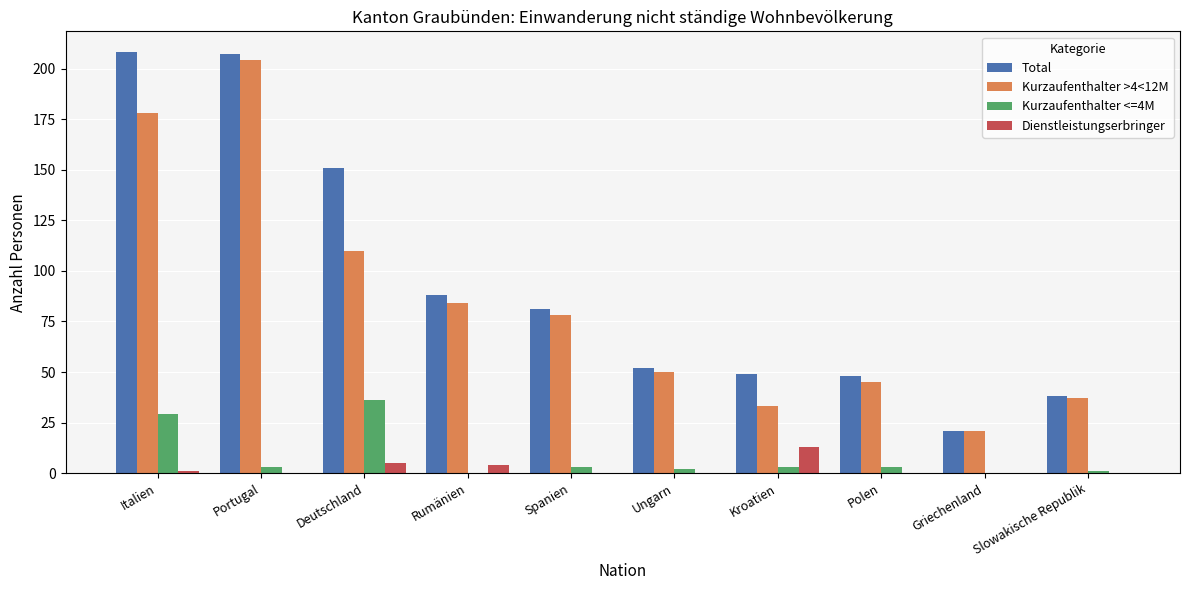

Is it true that Dienstleistungserbringer equals 5 at Deutschland?

True